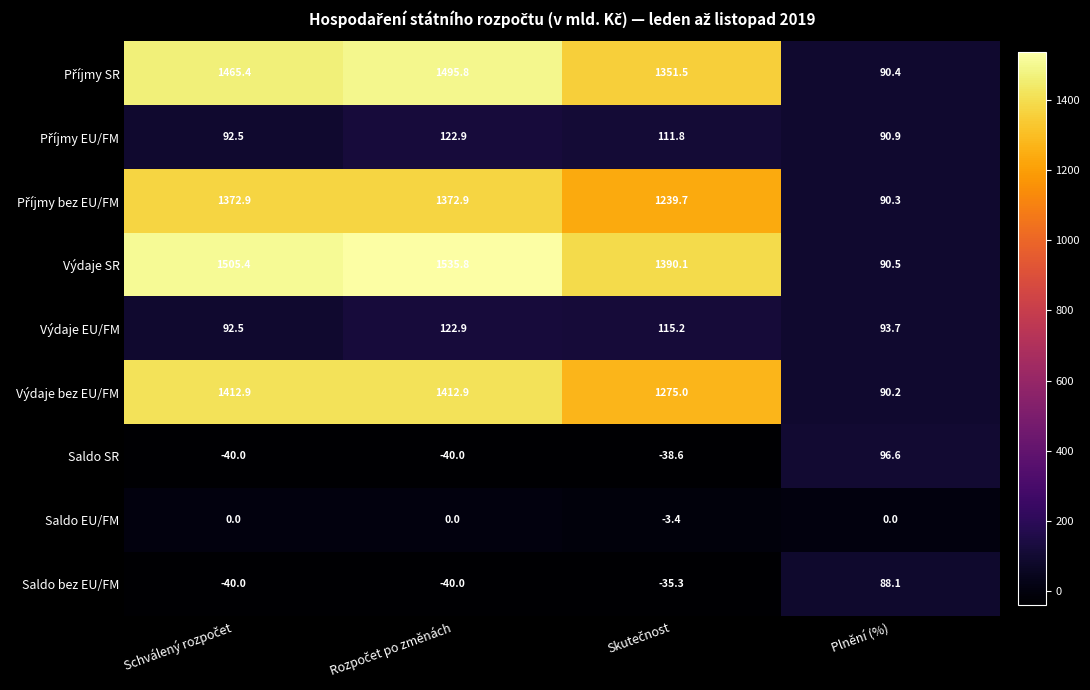

How many data points in Výdaje SR are above 1505?

2